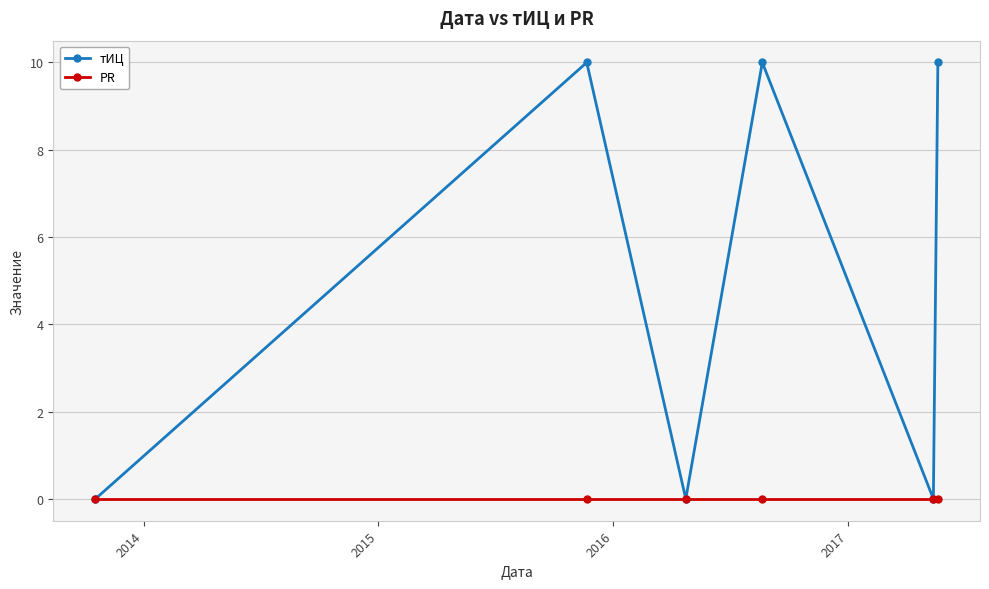

True or false: PR has more than 2 interior local peaks.

False